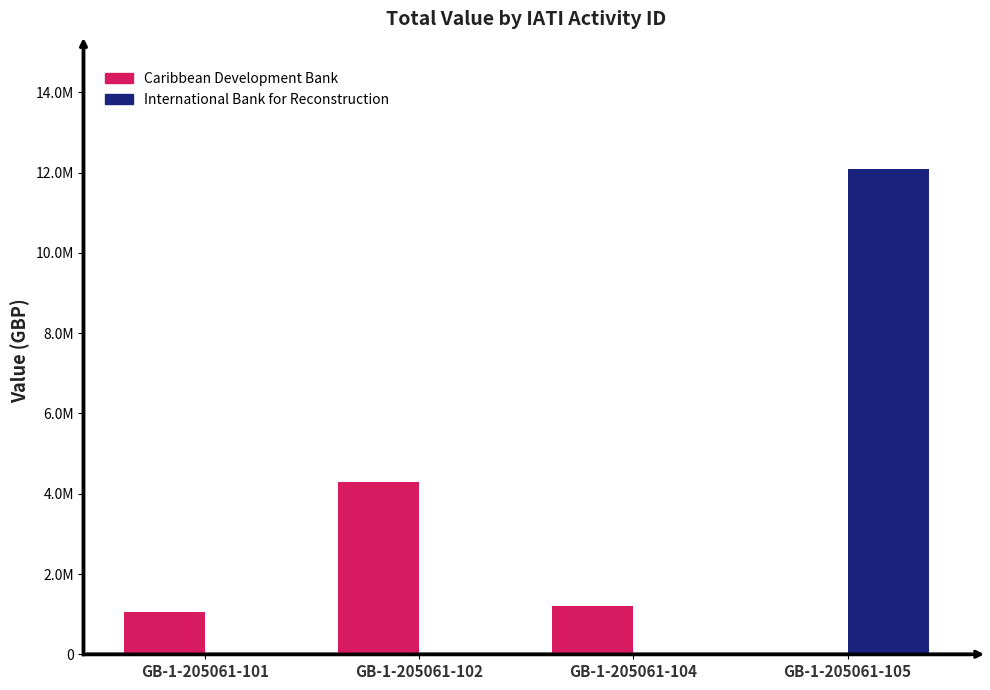

What are all the series names shown in the legend?

Caribbean Development Bank, International Bank for Reconstruction